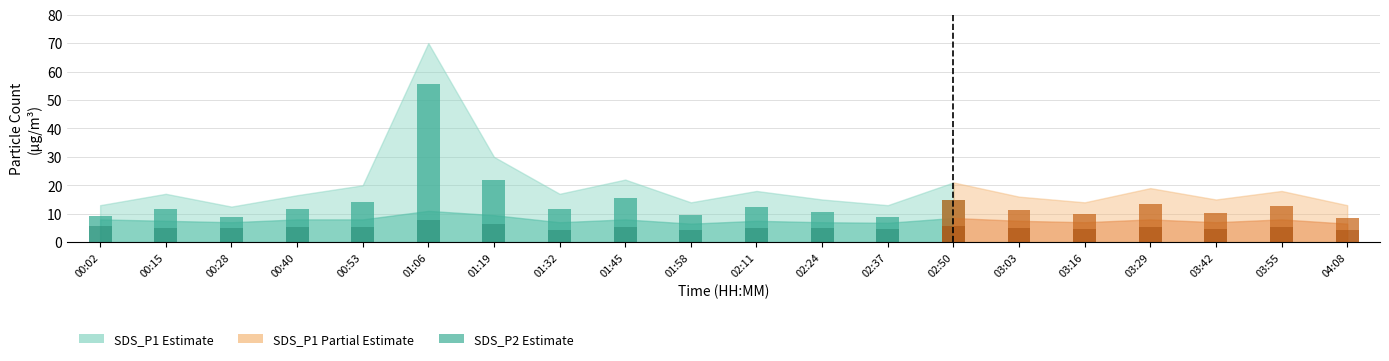

How many bars are there in total?

60